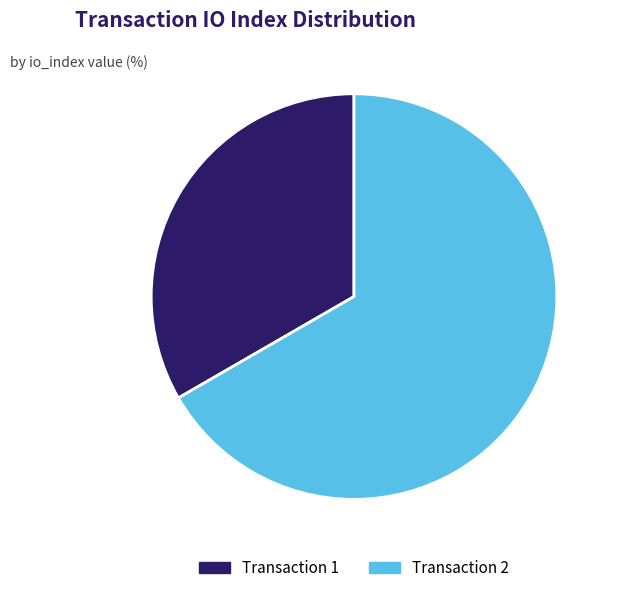

Is there any slice that represents more than half of the pie?

Yes